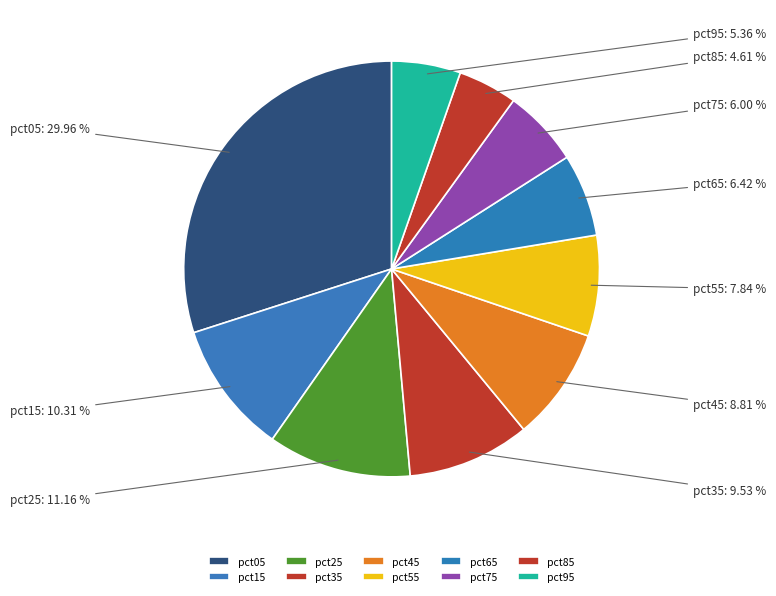

Does any single category account for the majority?

No